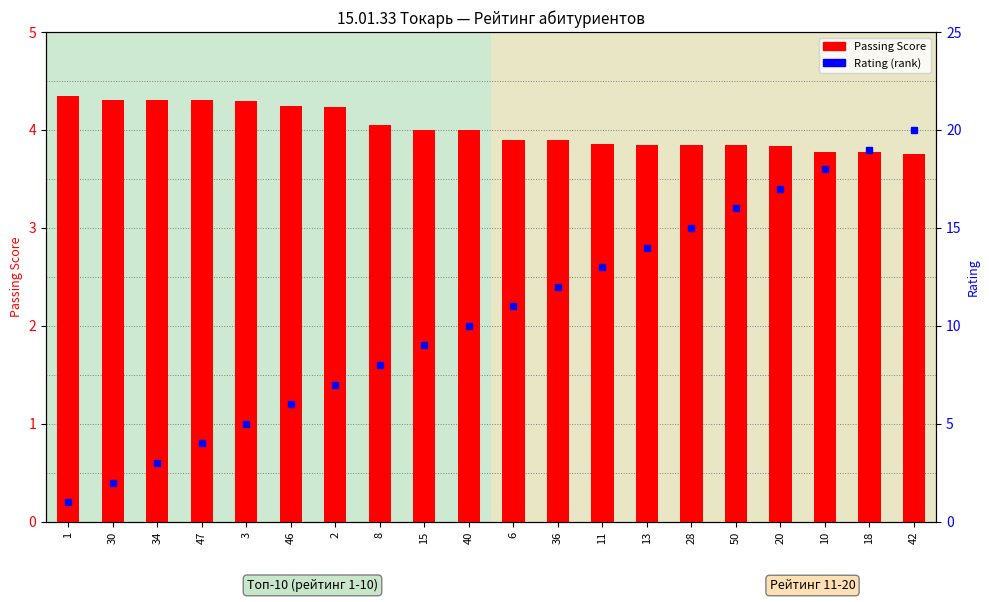

List the series in order of their peak value, lowest first.

Passing Score, Rating